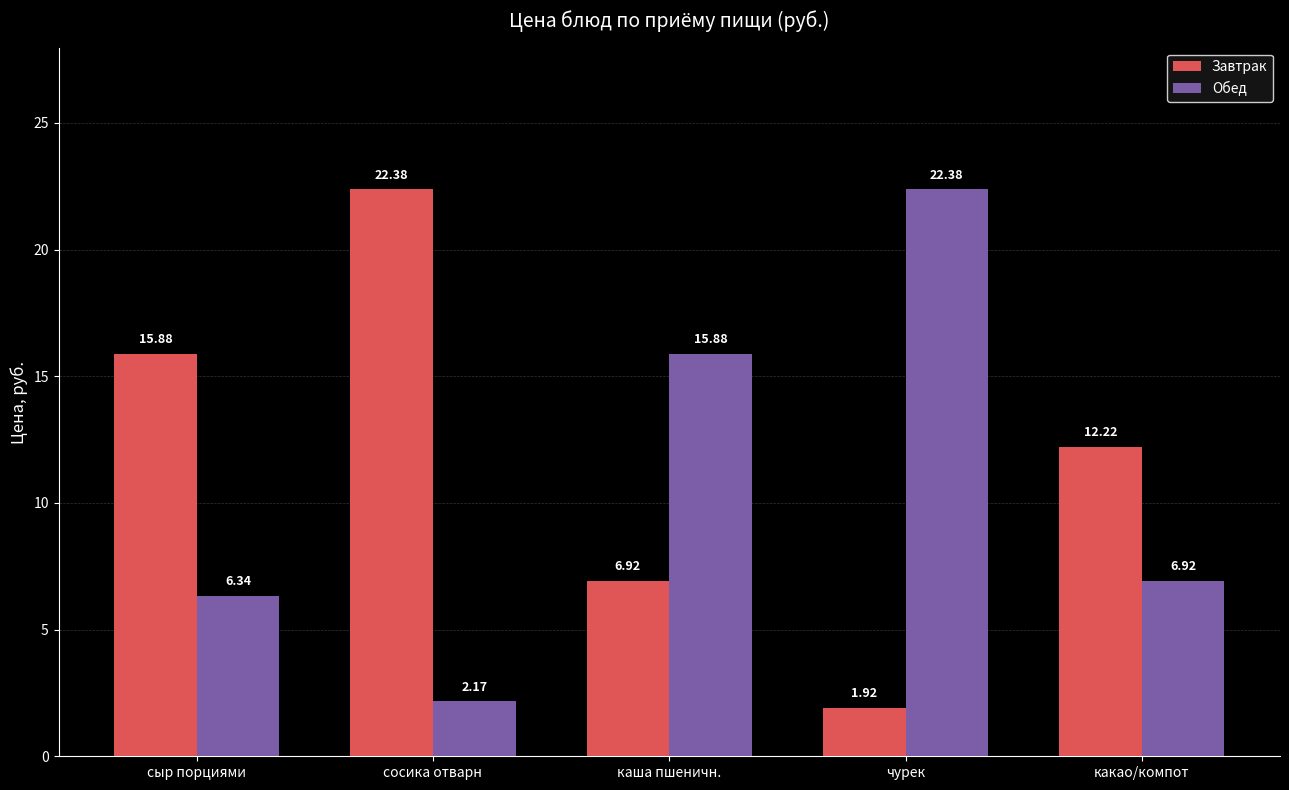

How many values in the Обед series exceed 6?

4